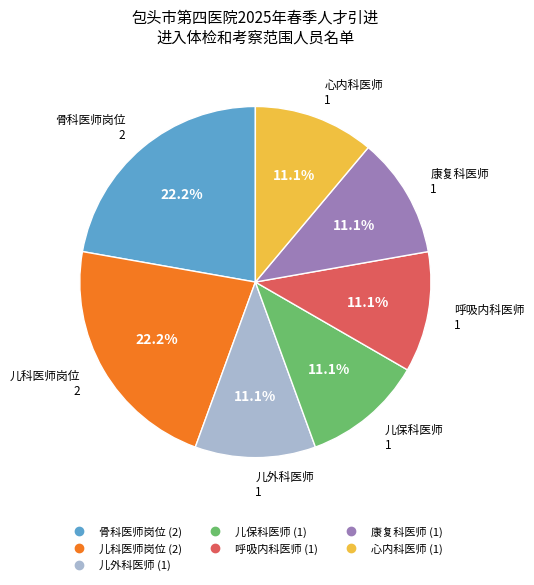

Count the number of slices in the pie.

7